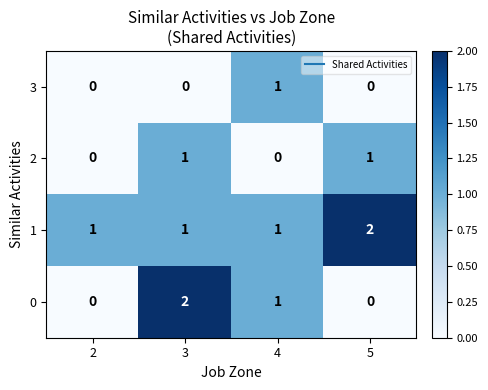

Reading right to left, list all the values displayed in this chart.

3: 0	1	0	0
2: 1	0	1	0
1: 2	1	1	1
0: 0	1	2	0